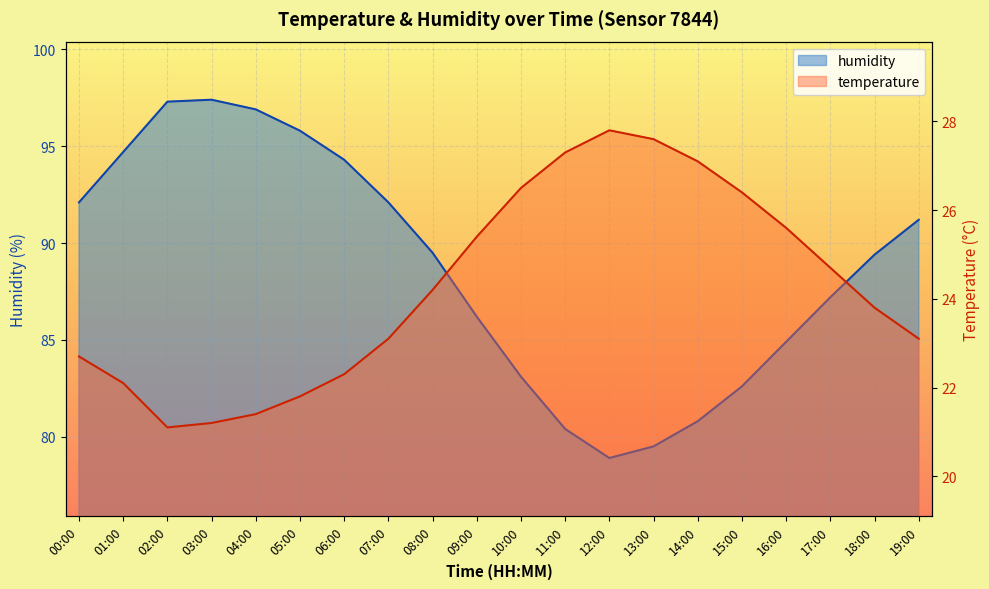

Read the humidity value at 16:00.

84.9